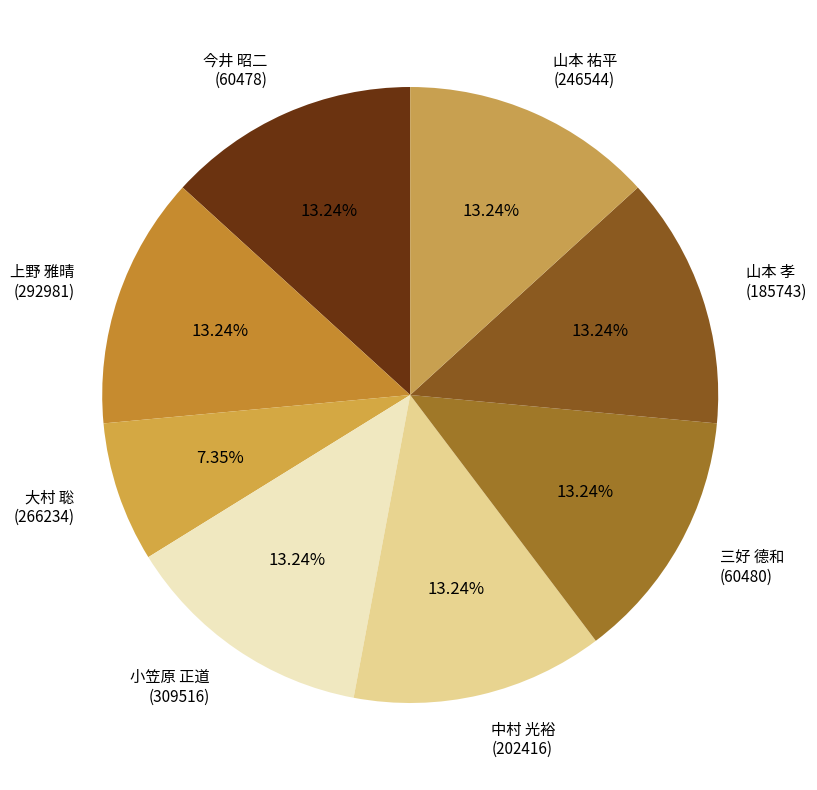

Does any single category account for the majority?

No